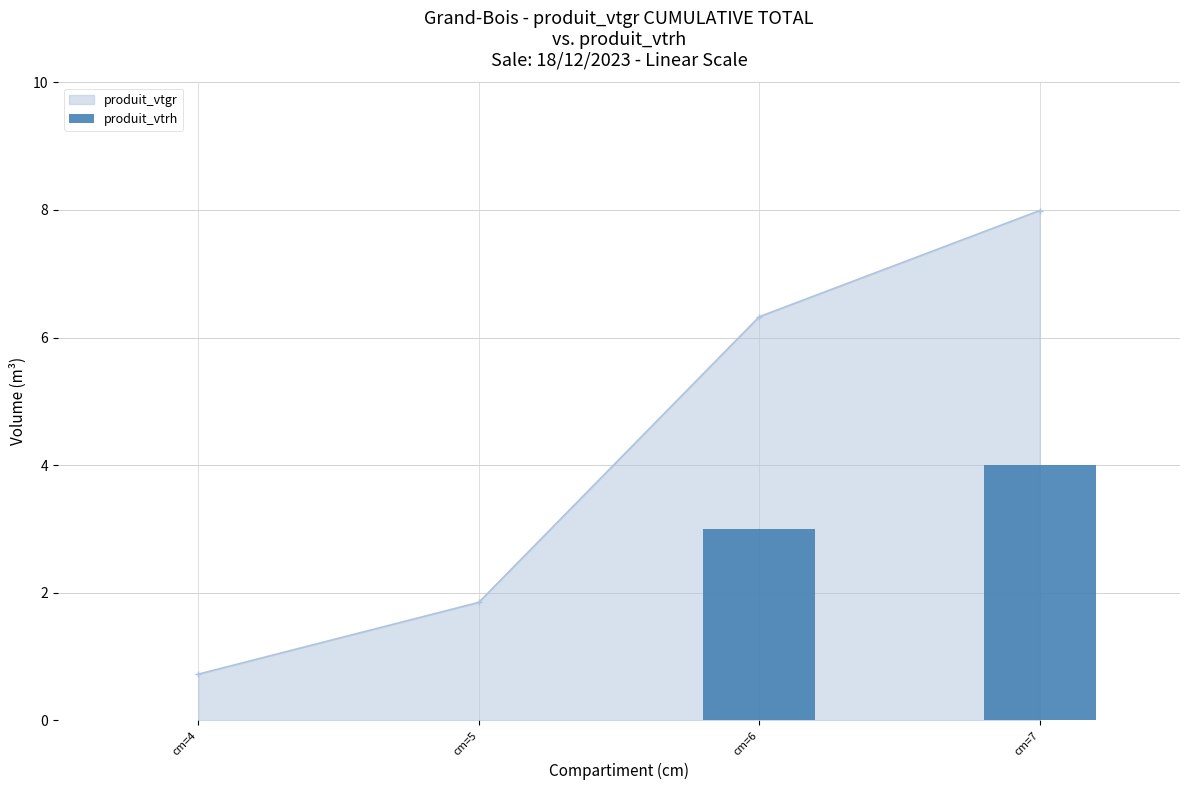

True or false: produit_vtgr has more than 0 points higher than both neighbors.

False